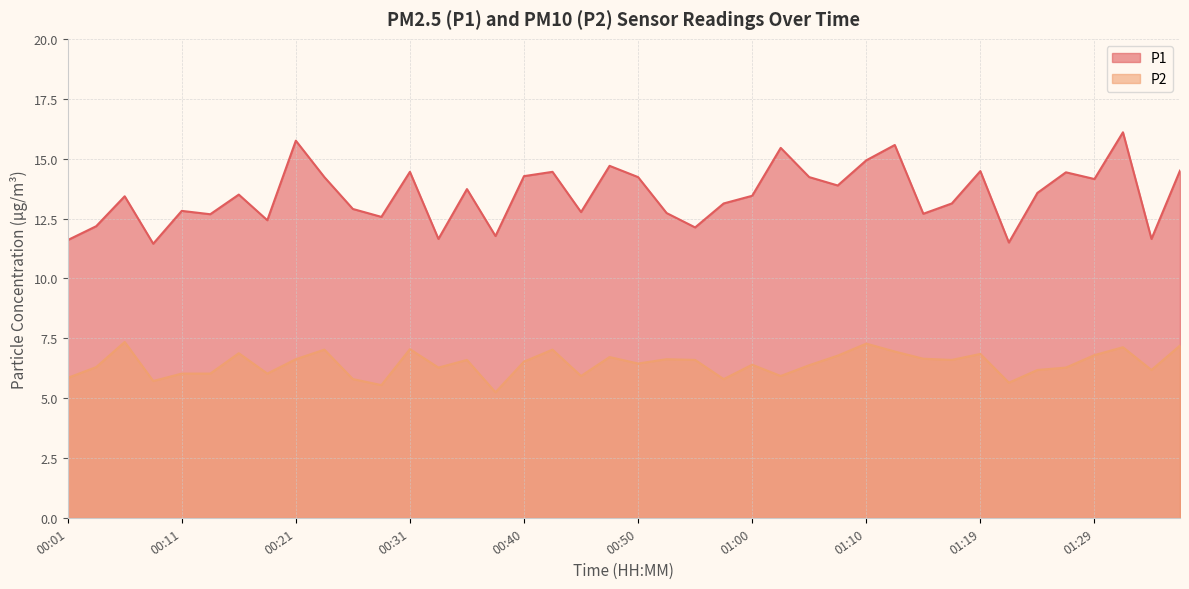

Rank the series at 00:33 from lowest to highest value.

P2, P1